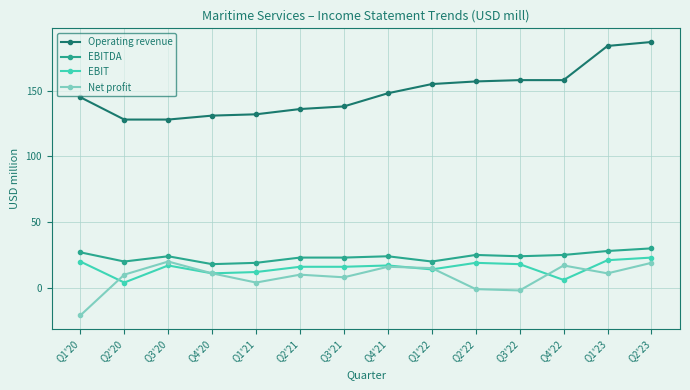

What are all the series names shown in the legend?

Operating revenue, EBITDA, EBIT, Net profit